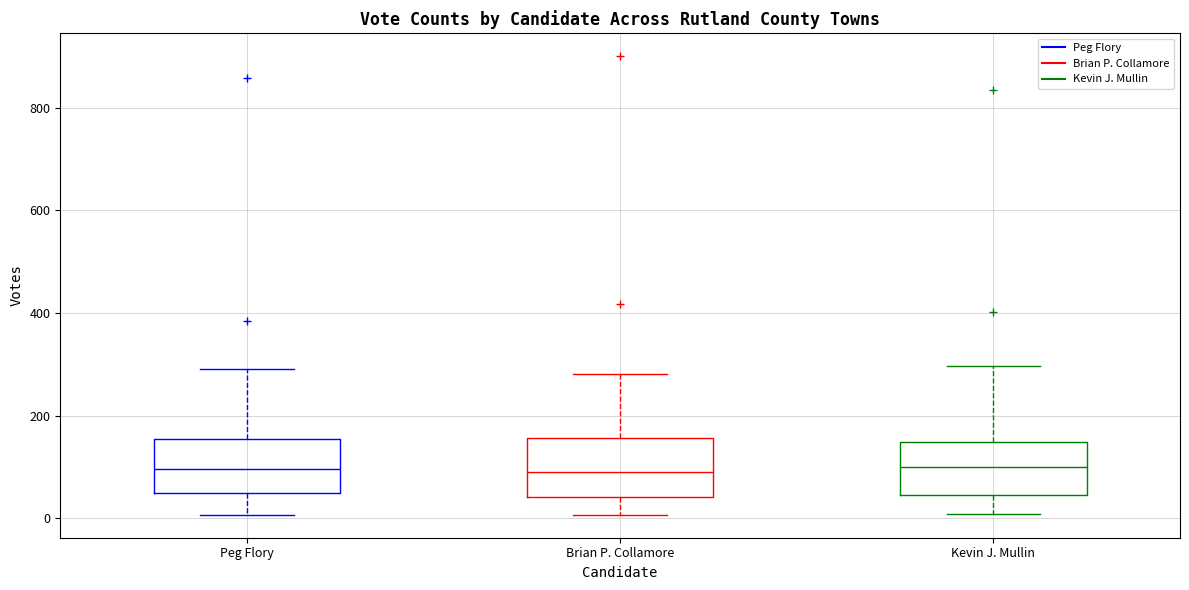

Where does the upper whisker of the box for Brian P. Collamore end on the y-axis? The values are not printed on the chart, so give them approximately, as read against the axis.

280